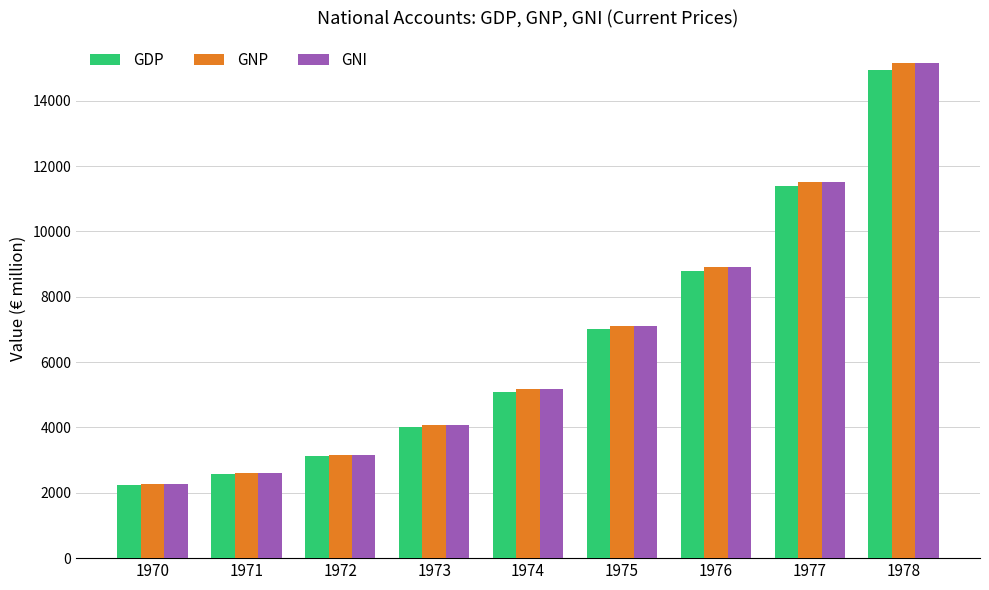

What is the value of the GDP bar at the 9th from the left?

14951